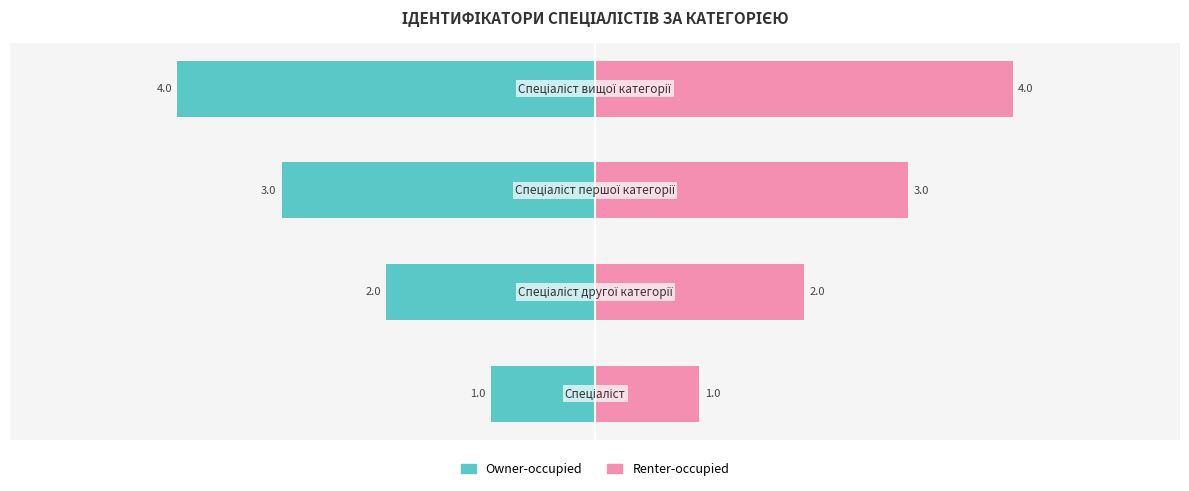

How many data points in Owner-occupied are less than -2?

2